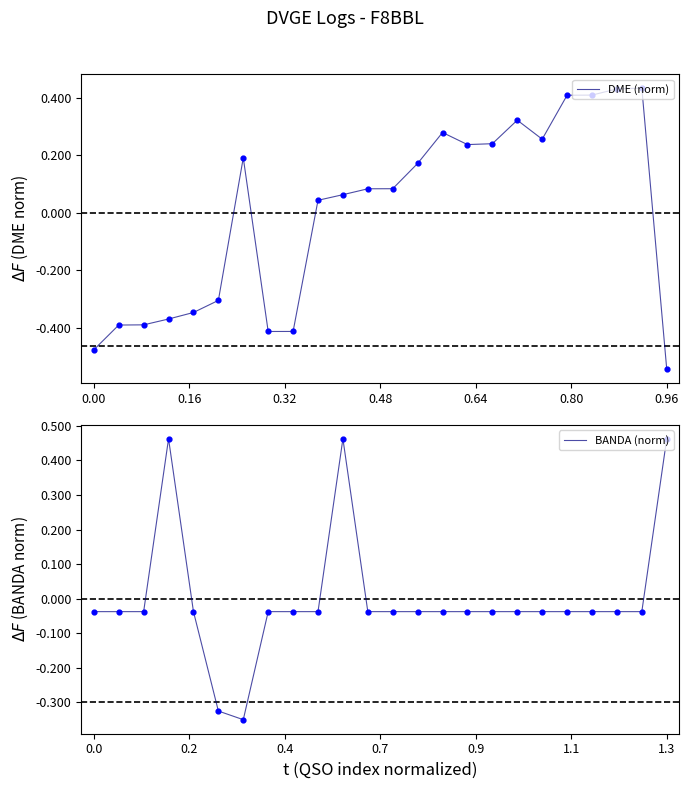

What are all the series names shown in the legend?

DME (norm), BANDA (norm)